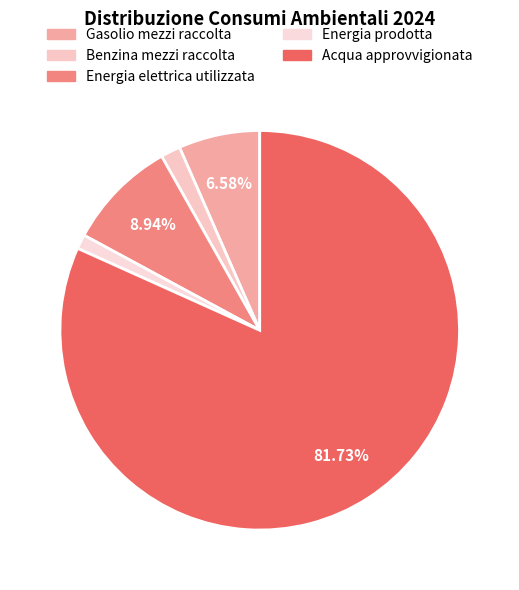

What is the largest slice in the pie chart?

Acqua approvvigionata